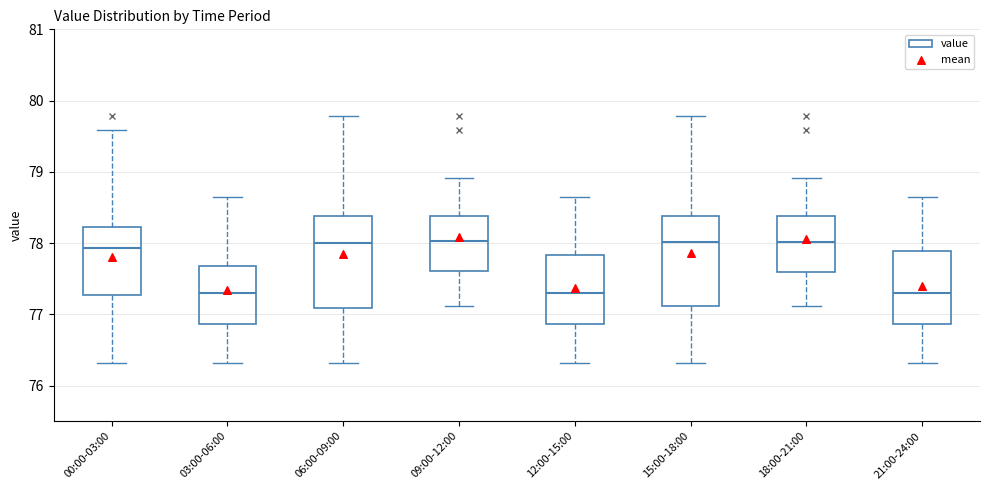

Where is the lower edge of the box for 03:00-06:00 on the y-axis? The values are not printed on the chart, so give them approximately, as read against the axis.

76.9